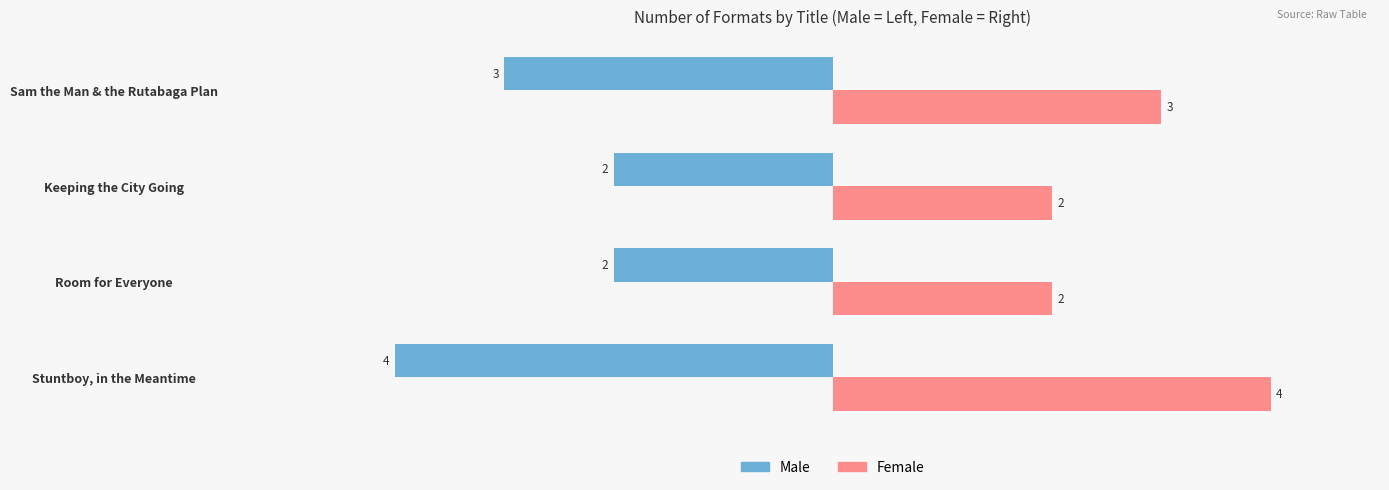

Is the value of Female at Keeping the City Going greater than the value of Male at Keeping the City Going?

Yes